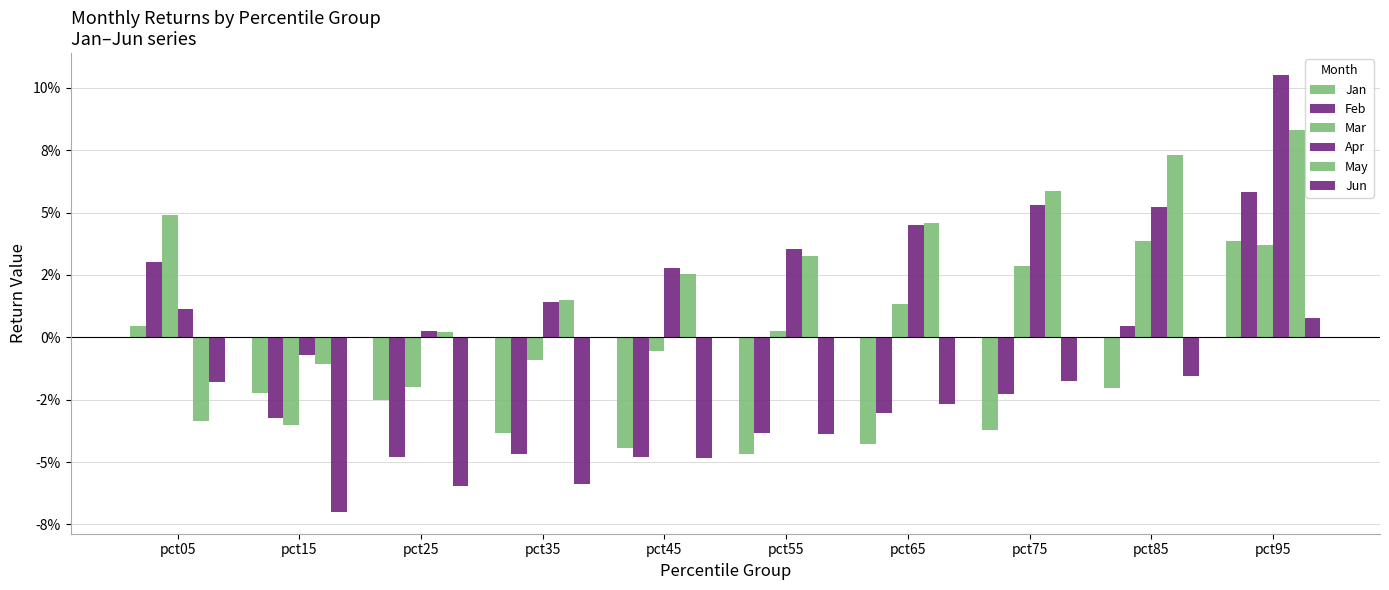

Are the bars horizontal?

No